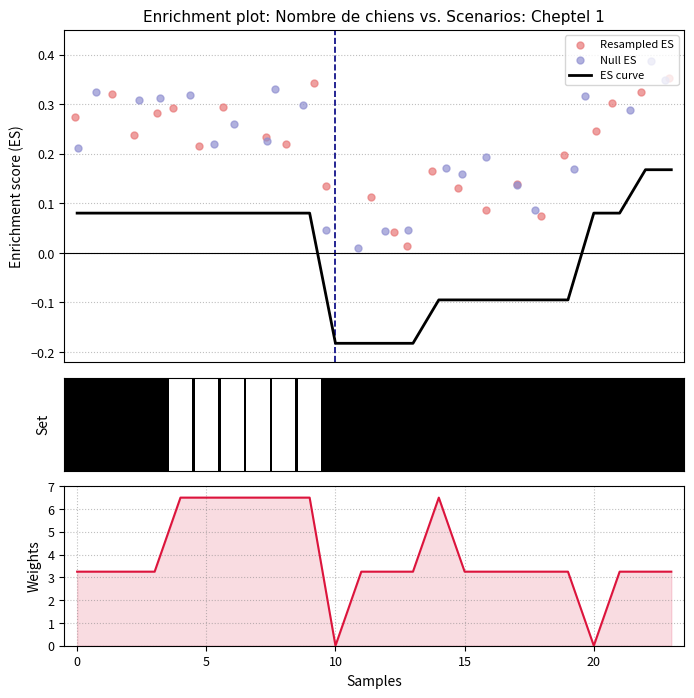

Which series has the largest total across all categories?

lot plein-air integral